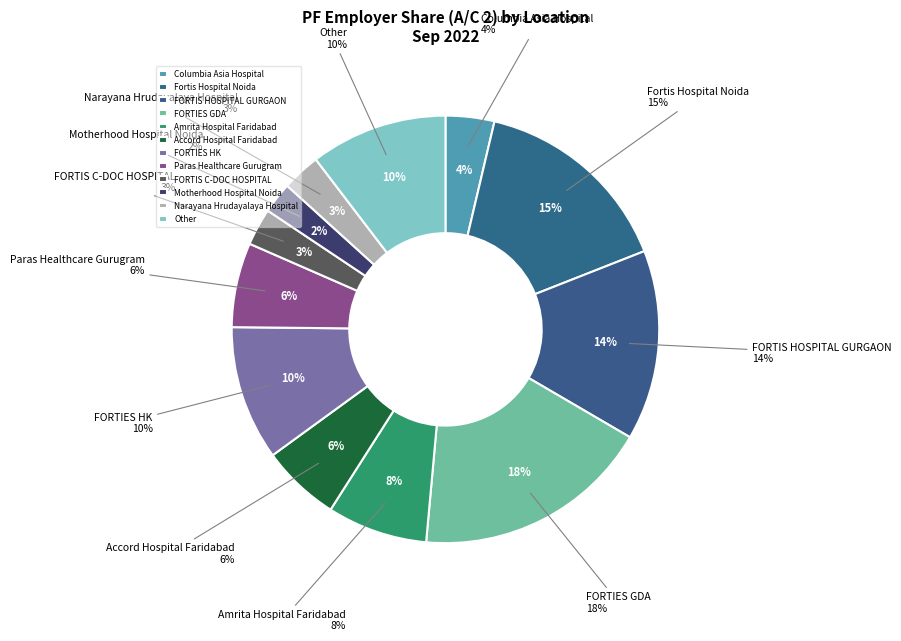

Does any single category account for the majority?

No